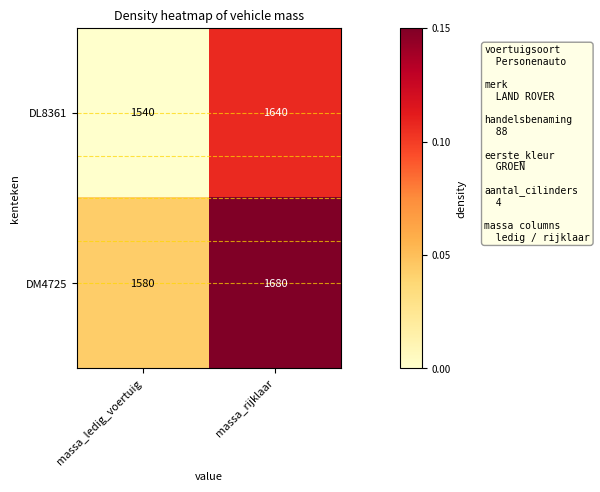

Reading right to left, extract all data points from this chart.

DL8361: 1640	1540
DM4725: 1680	1580